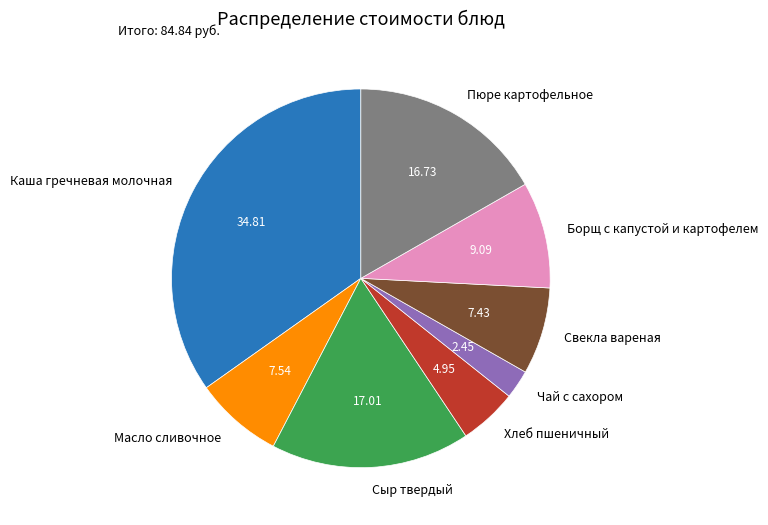

Is it true that Масло сливочное is 8% of the pie?

True